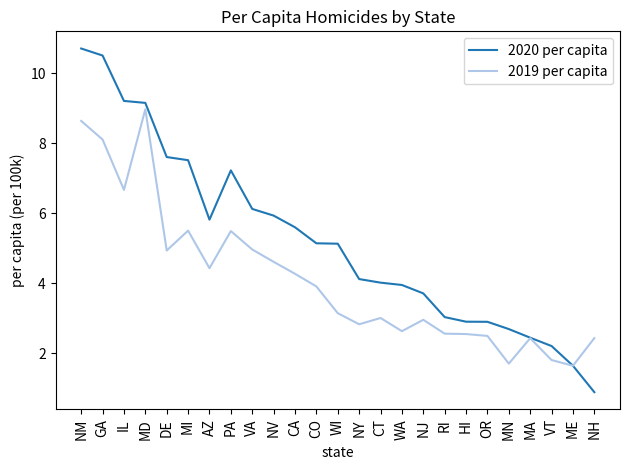

Between IL and CT, which series saw the biggest shift?

2020 per capita